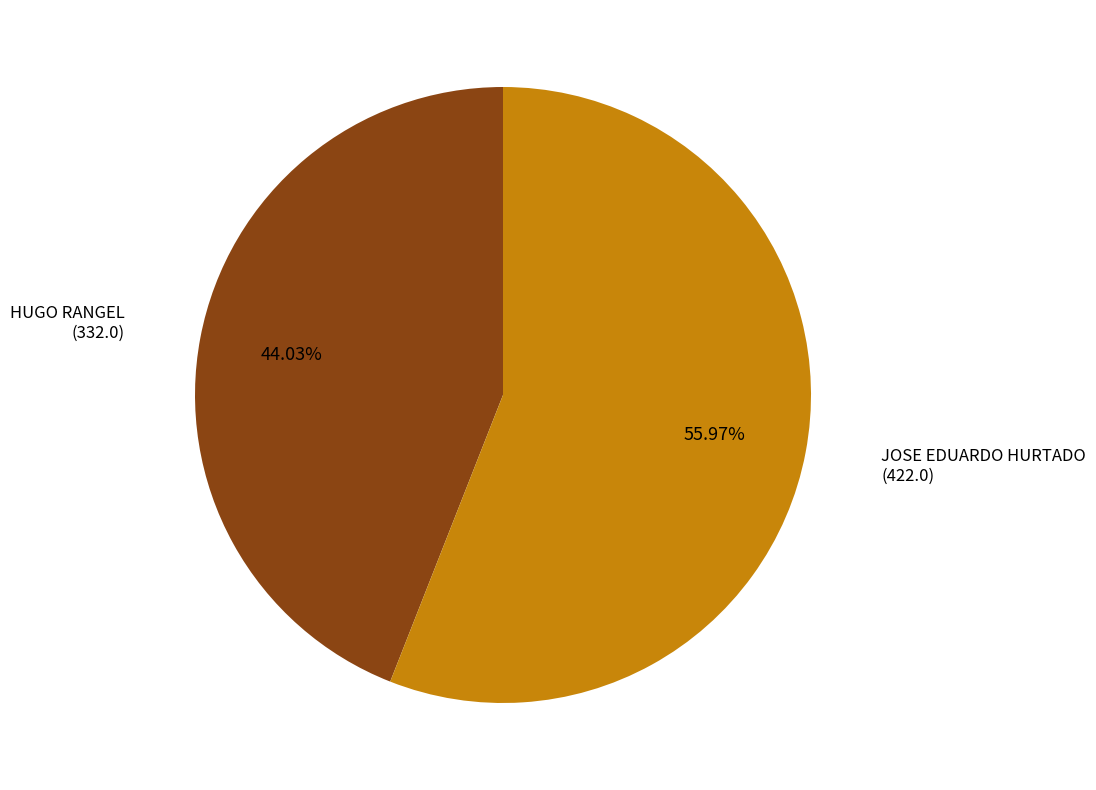

Does any single category account for the majority?

Yes